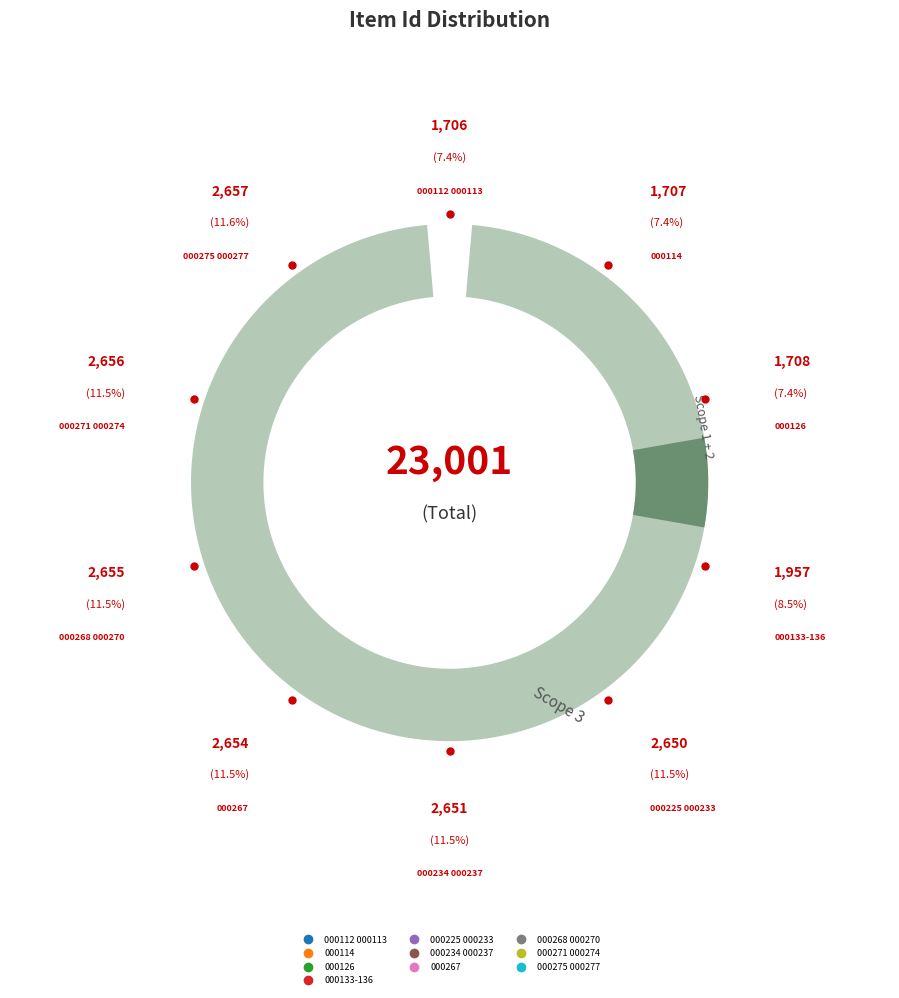

Which has a higher value, spc_mcca_000234_000237 or spc_mcca_000112_000113?

spc_mcca_000234_000237